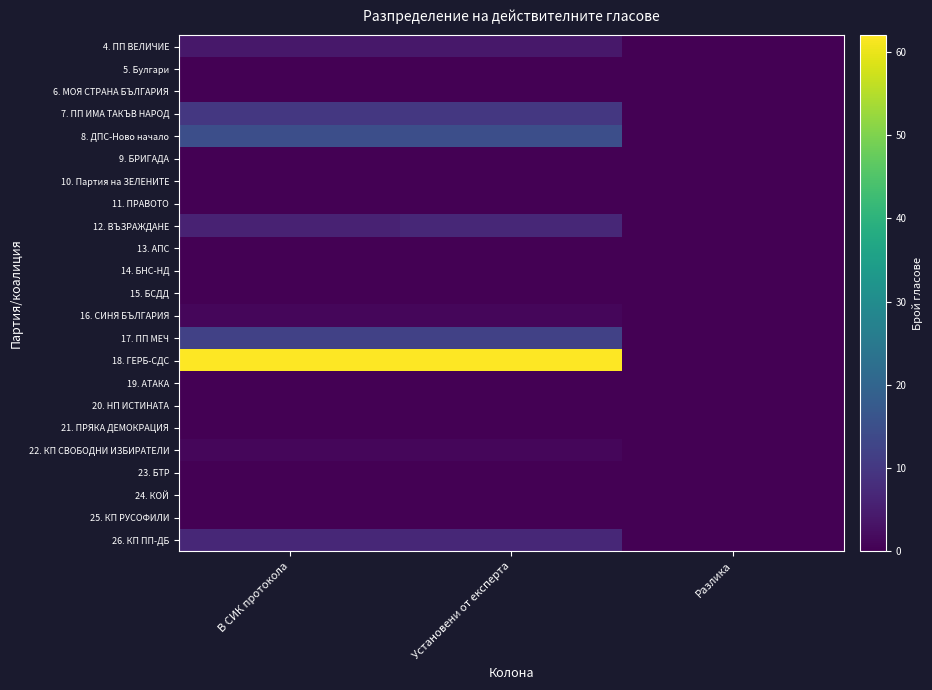

Reading right to left, transcribe all the data shown in this chart.

4. ПП ВЕЛИЧИЕ: Разлика=0	Установени от експерта=4	В СИК протокола=4
5. Булгари: Разлика=0	Установени от експерта=0	В СИК протокола=0
6. МОЯ СТРАНА БЪЛГАРИЯ: Разлика=0	Установени от експерта=0	В СИК протокола=0
7. ПП ИМА ТАКЪВ НАРОД: Разлика=0	Установени от експерта=10	В СИК протокола=10
8. ДПС-Ново начало: Разлика=0	Установени от експерта=15	В СИК протокола=15
9. БРИГАДА: Разлика=0	Установени от експерта=0	В СИК протокола=0
10. Партия на ЗЕЛЕНИТЕ: Разлика=0	Установени от експерта=0	В СИК протокола=0
11. ПРАВОТО: Разлика=0	Установени от експерта=0	В СИК протокола=0
12. ВЪЗРАЖДАНЕ: Разлика=0	Установени от експерта=7	В СИК протокола=6
13. АПС: Разлика=0	Установени от експерта=0	В СИК протокола=0
14. БНС-НД: Разлика=0	Установени от експерта=0	В СИК протокола=0
15. БСДД: Разлика=0	Установени от експерта=0	В СИК протокола=0
16. СИНЯ БЪЛГАРИЯ: Разлика=0	Установени от експерта=1	В СИК протокола=1
17. ПП МЕЧ: Разлика=0	Установени от експерта=12	В СИК протокола=12
18. ГЕРБ-СДС: Разлика=0	Установени от експерта=62	В СИК протокола=62
19. АТАКА: Разлика=0	Установени от експерта=0	В СИК протокола=0
20. НП ИСТИНАТА: Разлика=0	Установени от експерта=0	В СИК протокола=0
21. ПРЯКА ДЕМОКРАЦИЯ: Разлика=0	Установени от експерта=0	В СИК протокола=0
22. КП СВОБОДНИ ИЗБИРАТЕЛИ: Разлика=0	Установени от експерта=1	В СИК протокола=1
23. БТР: Разлика=0	Установени от експерта=0	В СИК протокола=0
24. КОЙ: Разлика=0	Установени от експерта=0	В СИК протокола=0
25. КП РУСОФИЛИ: Разлика=0	Установени от експерта=0	В СИК протокола=0
26. КП ПП-ДБ: Разлика=0	Установени от експерта=7	В СИК протокола=7